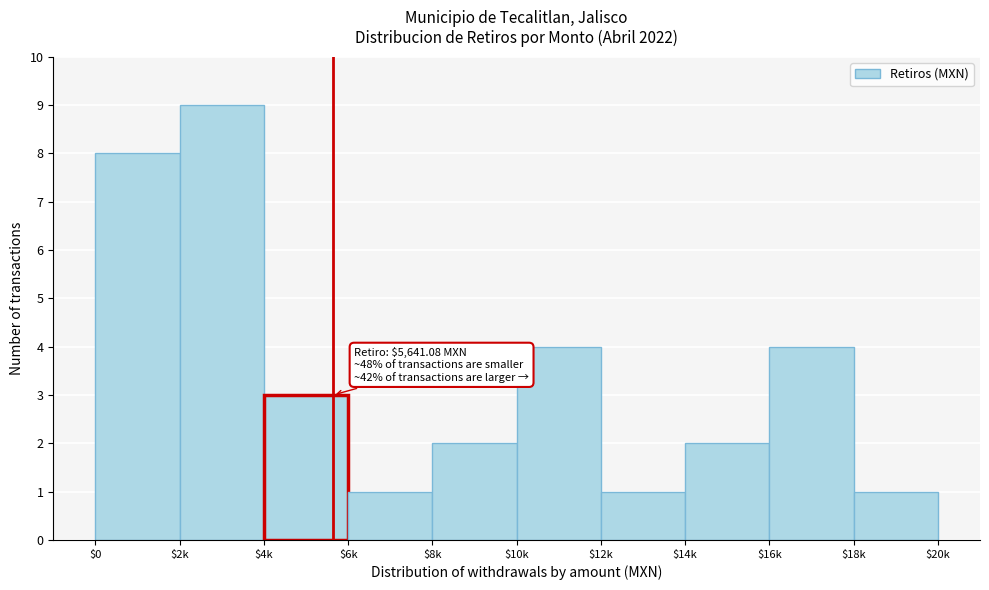

Reading left to right, extract all data points from this chart.

8	9	3	1	2	4	1	2	4	1